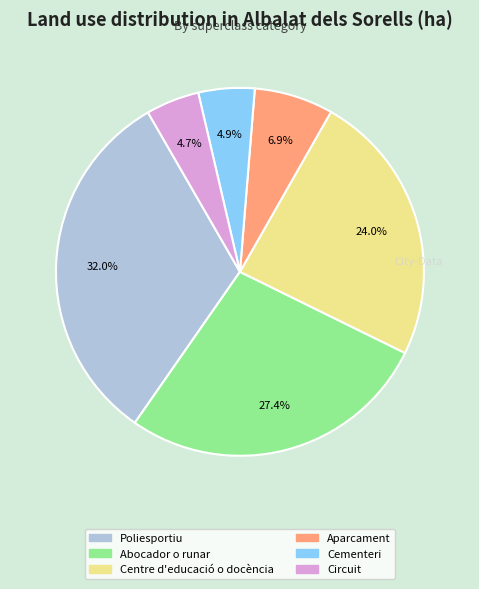

What is the largest slice in the pie chart?

Poliesportiu